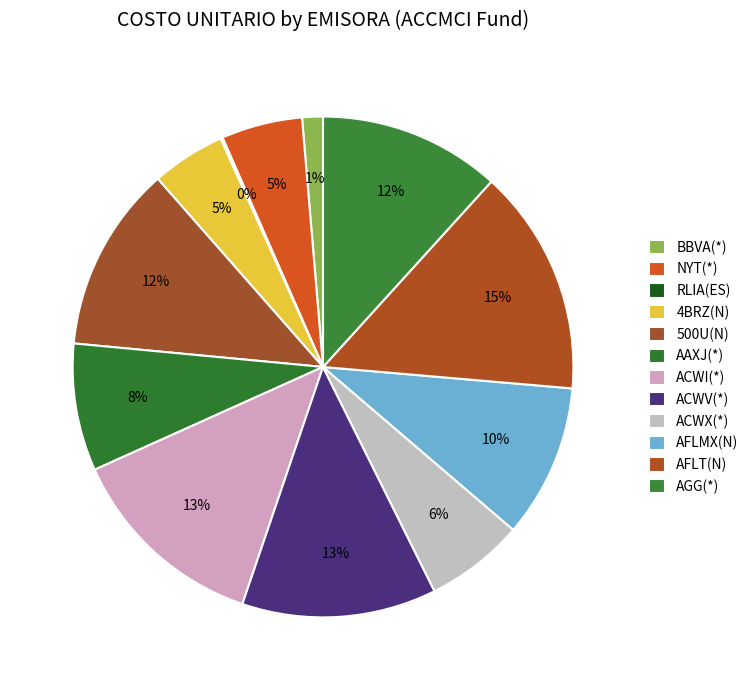

Do 500U(N) and AAXJ(*) together represent more than half of the pie?

No